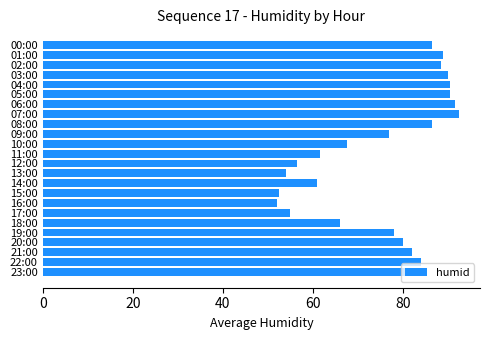

What is the maximum value shown in the chart?

92.5